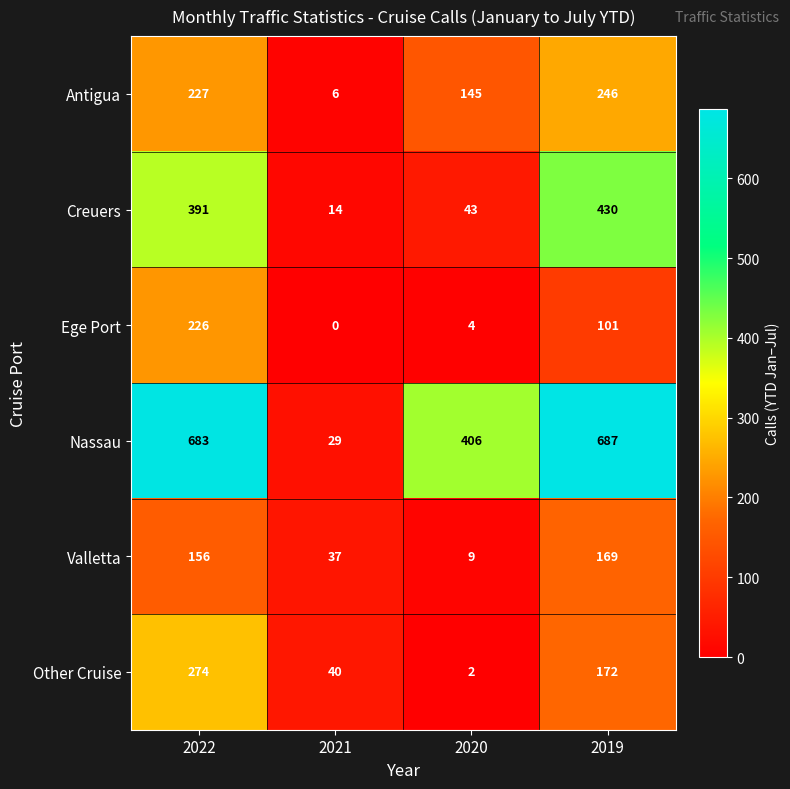

Between 2021 and 2020, which series saw the biggest shift?

Nassau